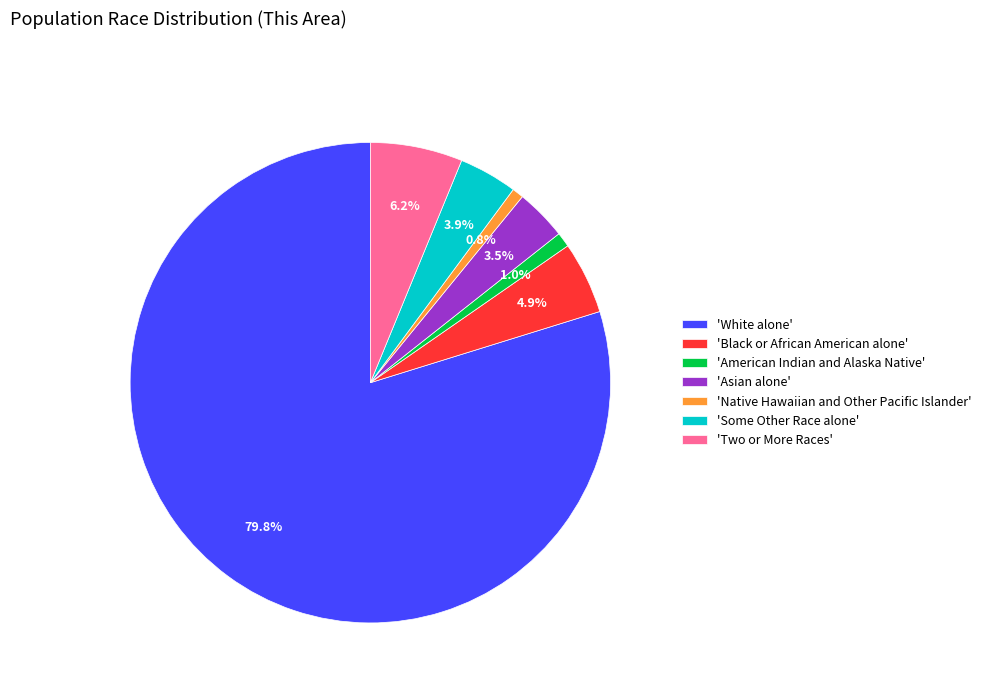

Is the sum of 'Native Hawaiian and Other Pacific Islander' and 'White alone' greater than half?

Yes